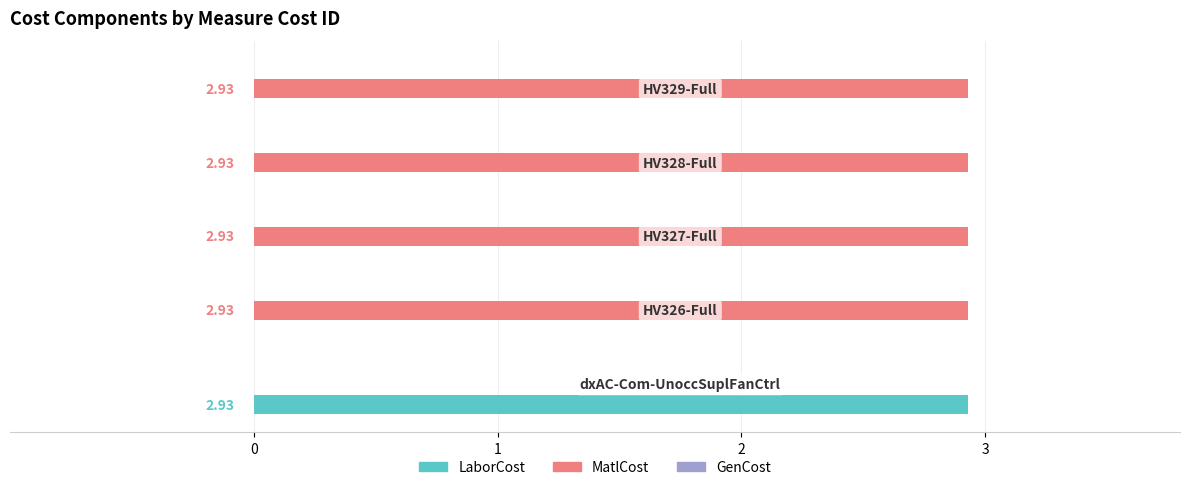

Which series has the largest total across all categories?

MatlCost